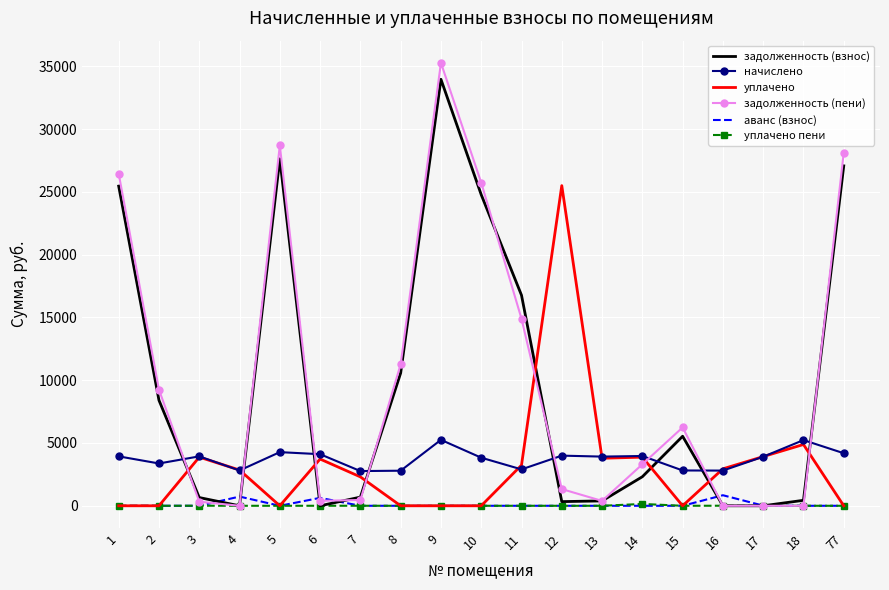

Where is задолженность (пени) nearest to the value 17637?

11